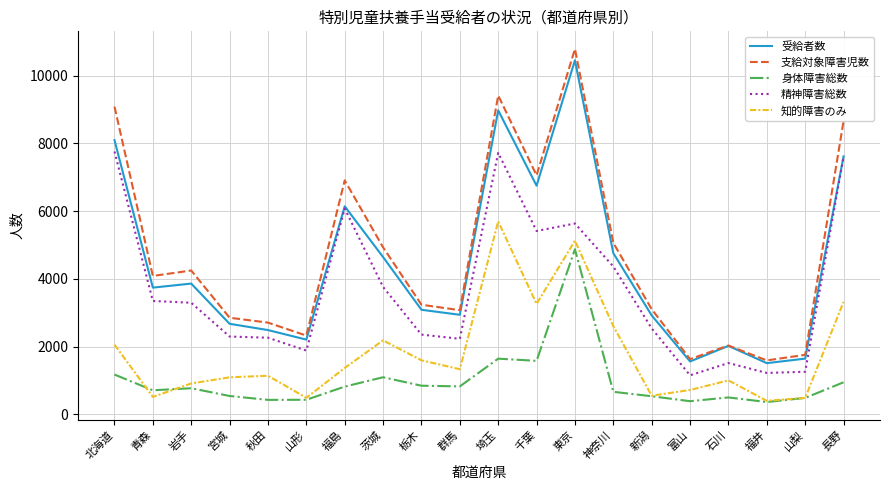

At which category is the sum across all series the highest?

東京